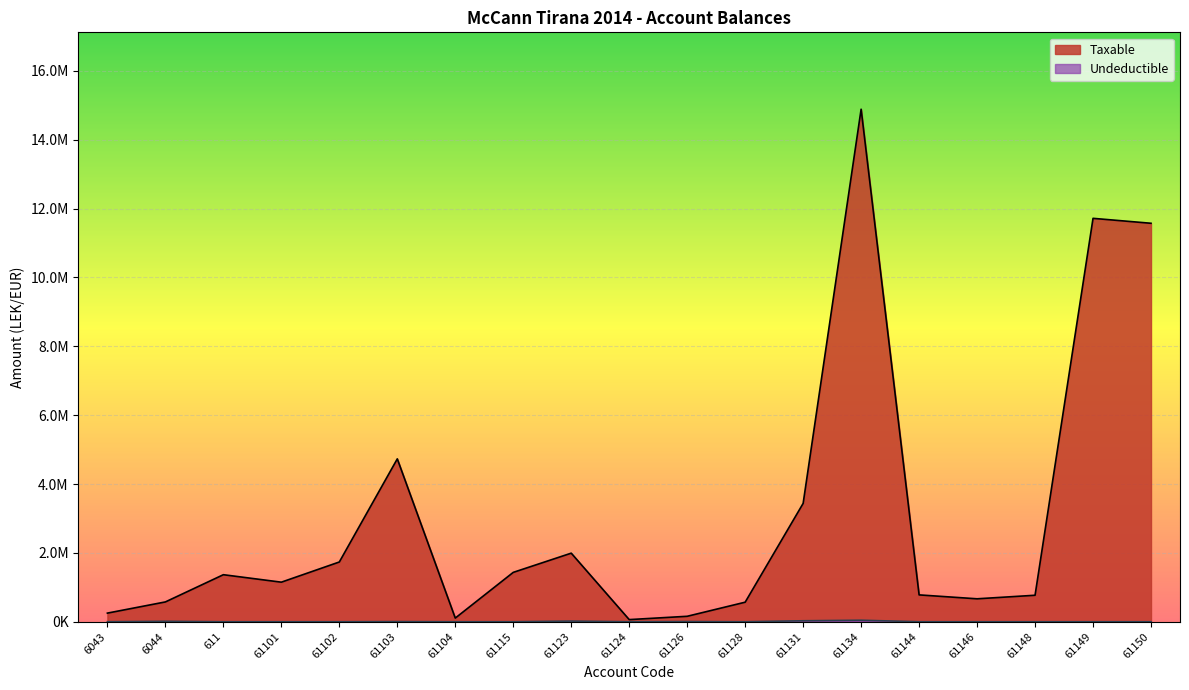

Rank the series by their maximum value, from highest to lowest.

Taxable, Undeductible